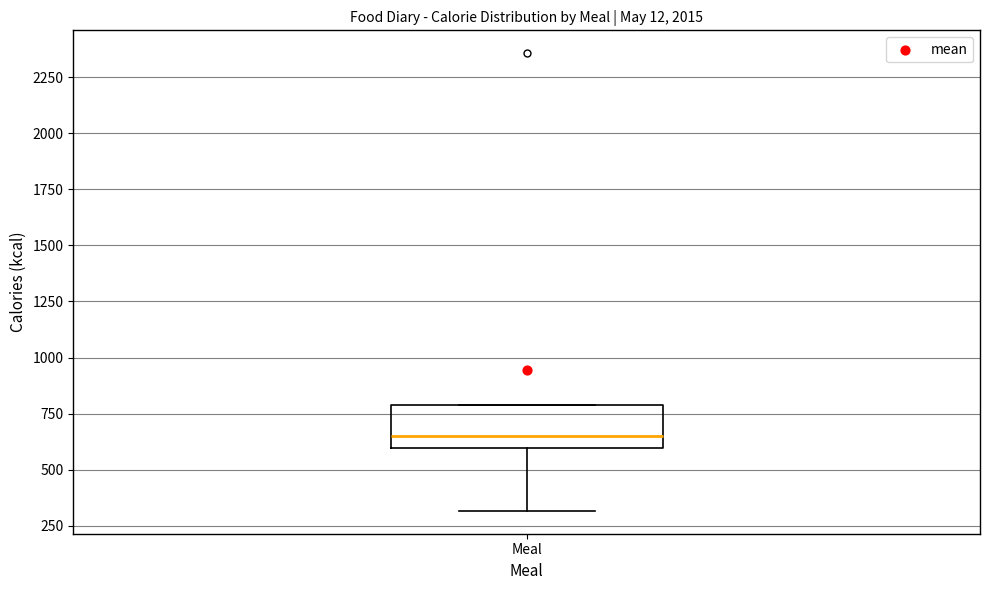

Transcribe this box plot: give where the median line is, the range the box spans, and where the two whiskers end, as read against the y-axis. The values are not printed on the chart, so give them approximately, as read against the axis.

median 650, box 600 to 800, whiskers 300 to 800